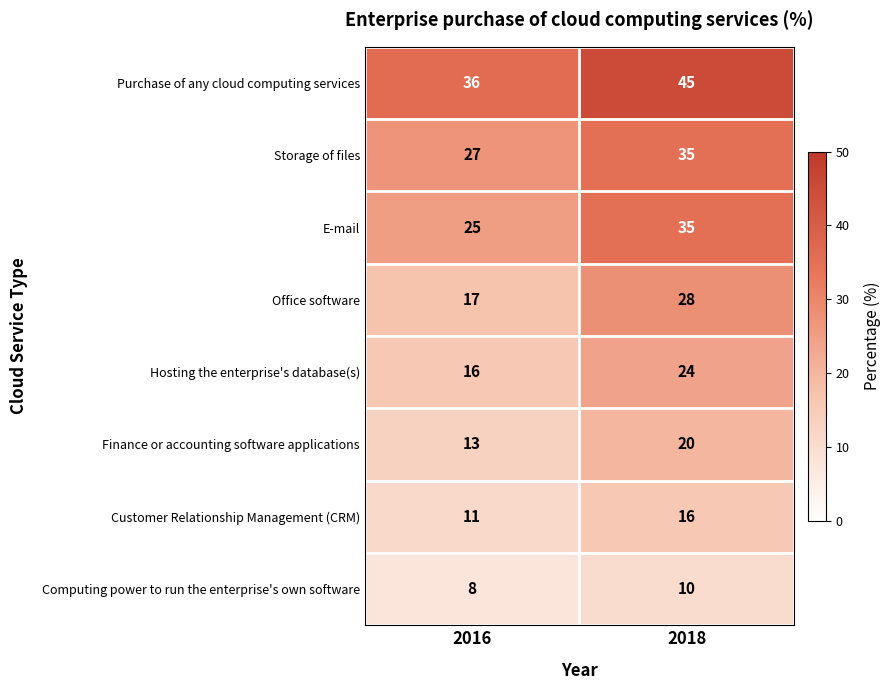

Reading left to right, list all the values displayed in this chart.

Purchase of any cloud computing services: 36	45
Storage of files: 27	35
E-mail: 25	35
Office software: 17	28
Hosting the enterprise's database(s): 16	24
Finance or accounting software applications: 13	20
Customer Relationship Management (CRM): 11	16
Computing power to run the enterprise's own software: 8	10